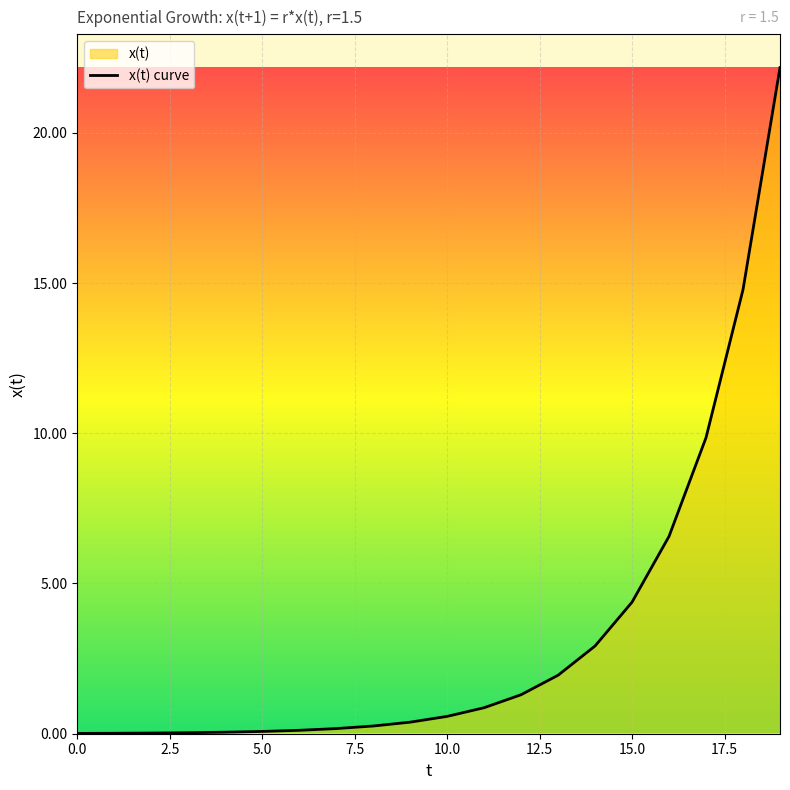

What is the value of the 10th point from the left?

0.4